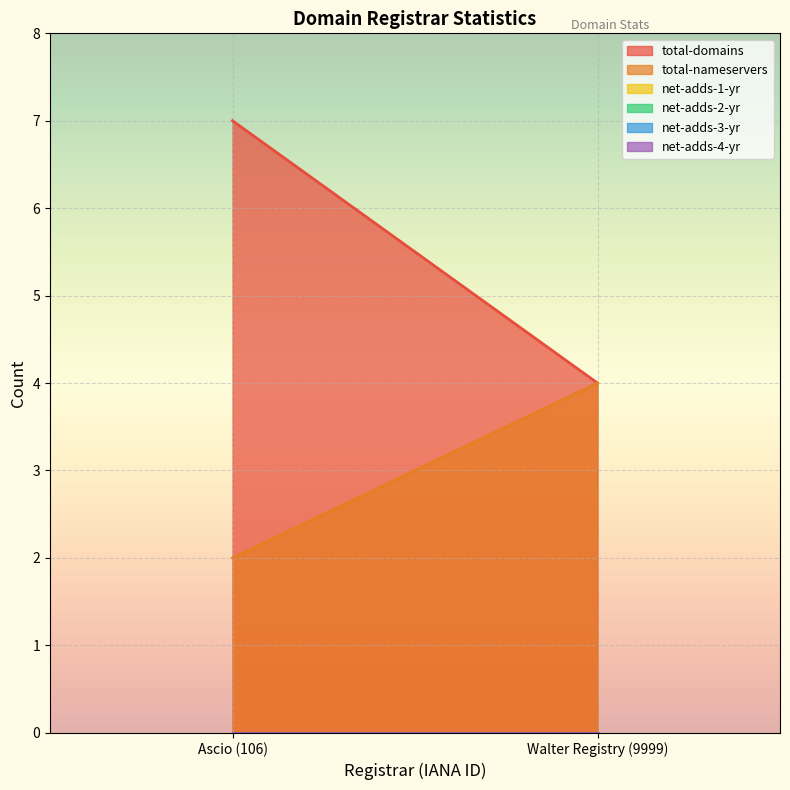

True or false: total-domains has a value of 4 at Walter Registry (9999).

True